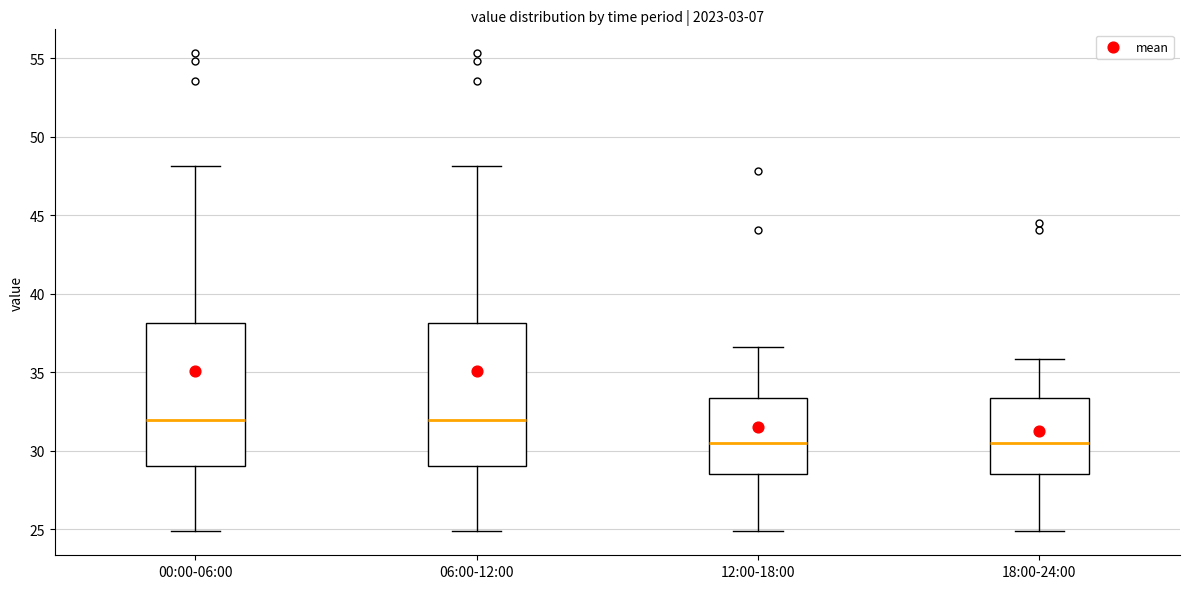

Reading left to right, transcribe this box plot: for each box, give where its median line is, the range the box spans, and where its two whiskers end, as read against the y-axis. The values are not printed on the chart, so give them approximately, as read against the axis.

00:00-06:00: median 32.0, box 29.0 to 38.0, whiskers 25.0 to 48.0
06:00-12:00: median 32.0, box 29.0 to 38.0, whiskers 25.0 to 48.0
12:00-18:00: median 30.5, box 28.5 to 33.5, whiskers 25.0 to 36.5
18:00-24:00: median 30.5, box 28.5 to 33.5, whiskers 25.0 to 36.0